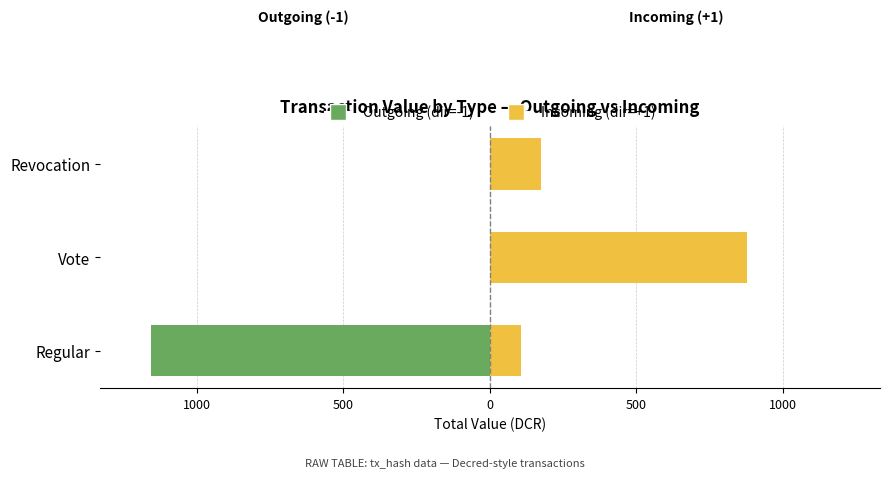

Which series has the widest spread of values?

Outgoing (dir=-1)